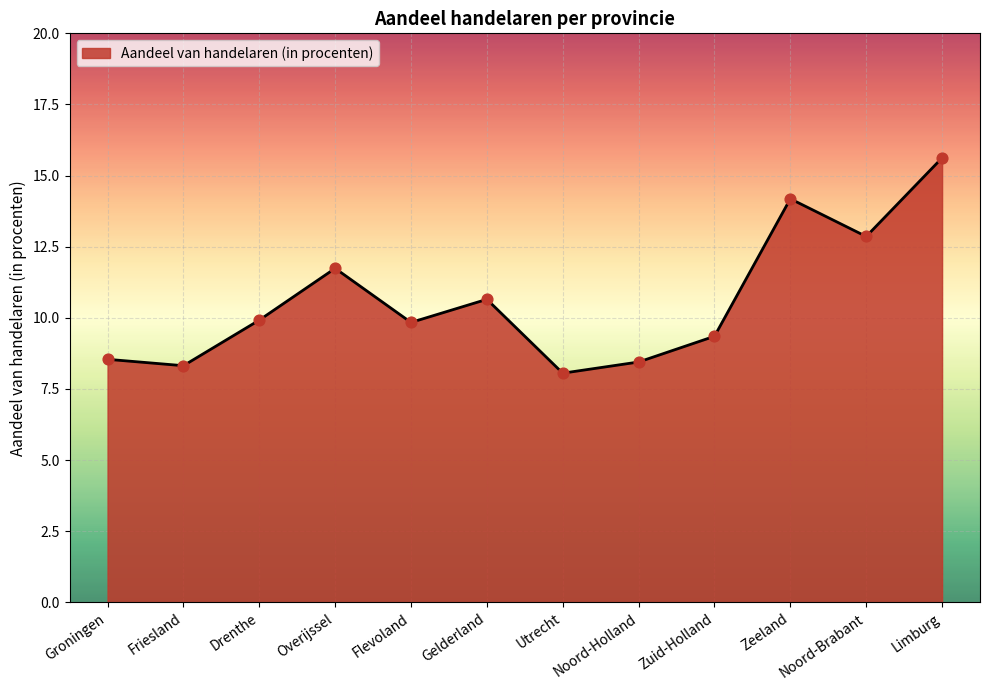

Approximately how many times larger is the value at Utrecht compared to Zeeland?

0.6